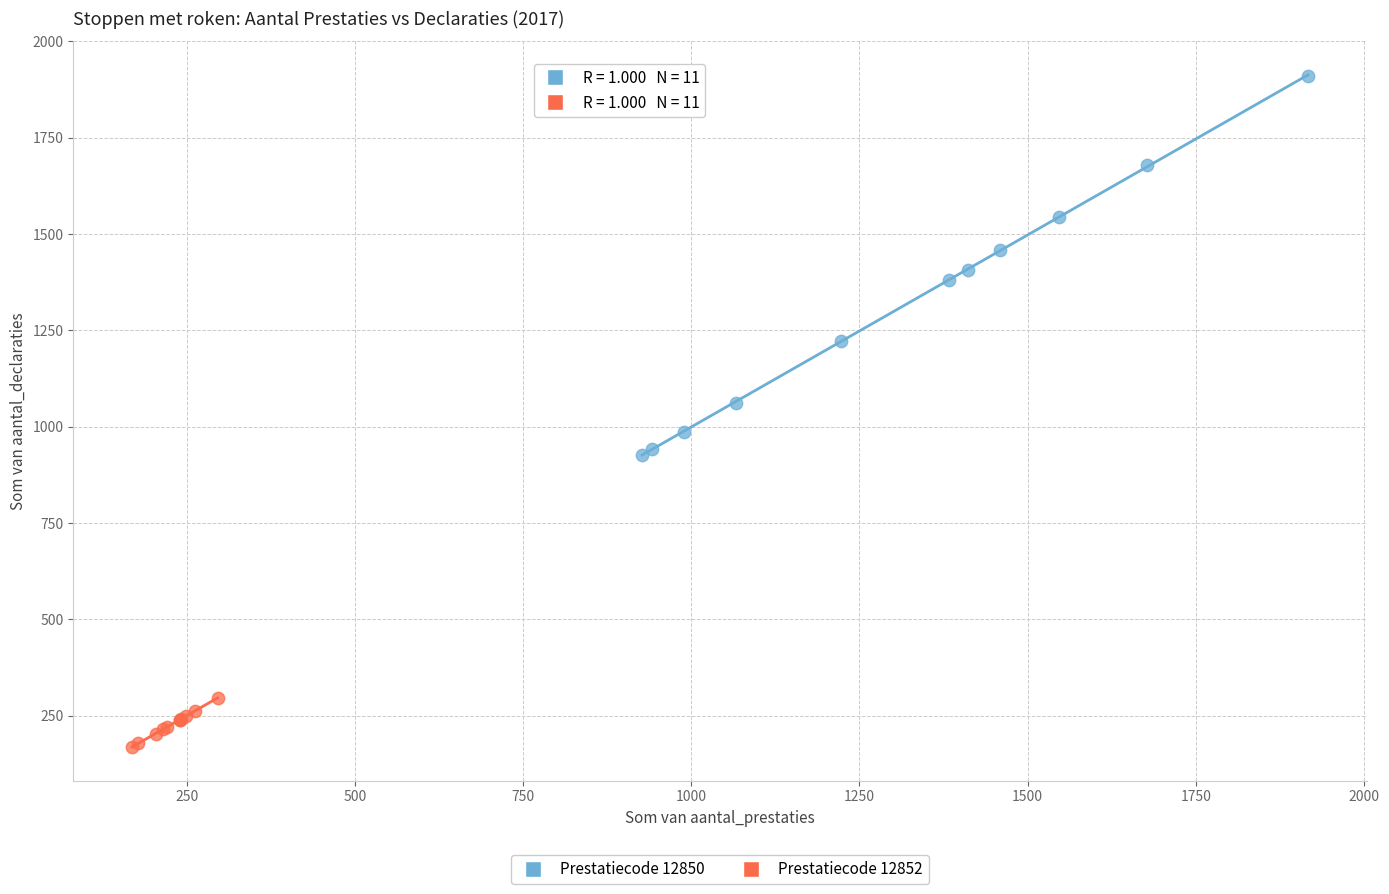

Which series contains the highest Y value?

Prestatiecode 12850